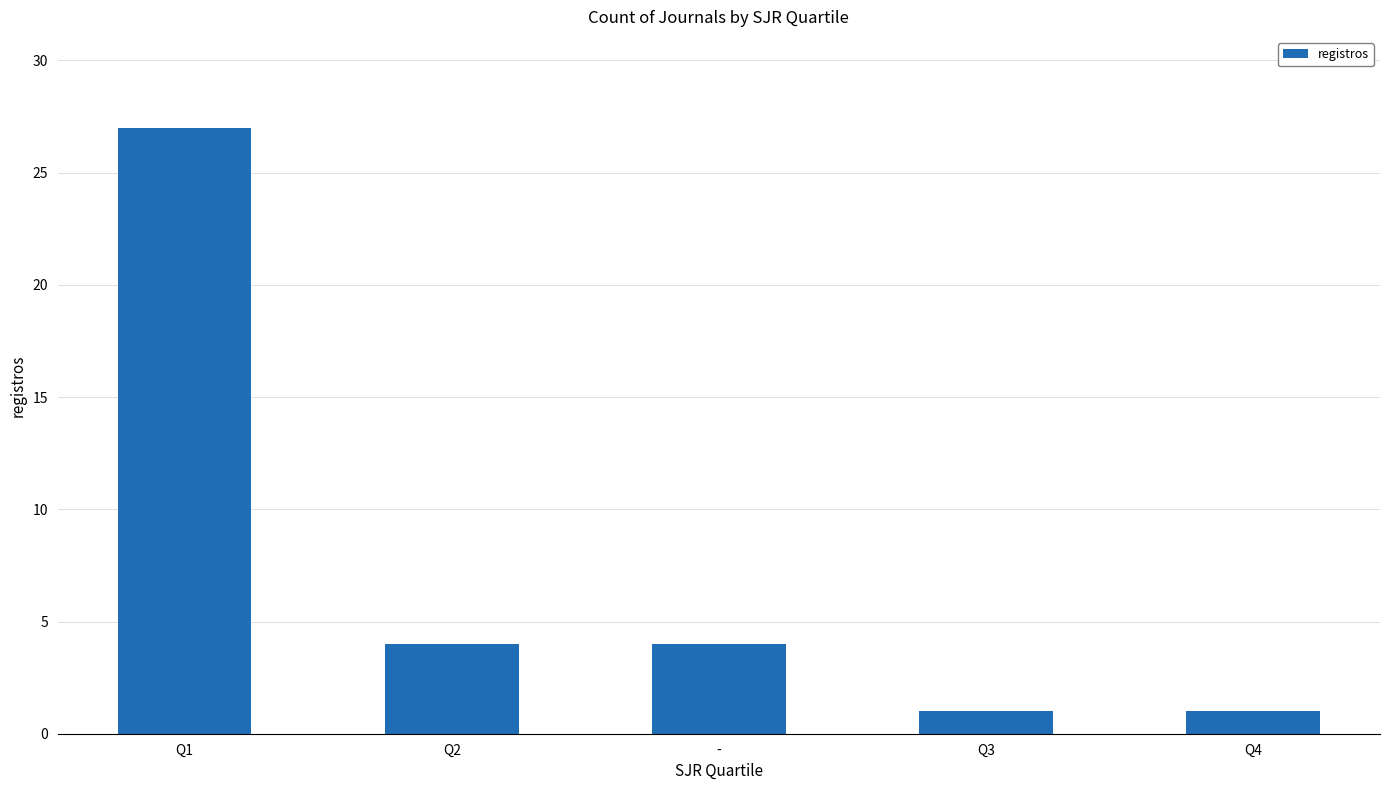

Is it true that the value at Q2 is 4?

True